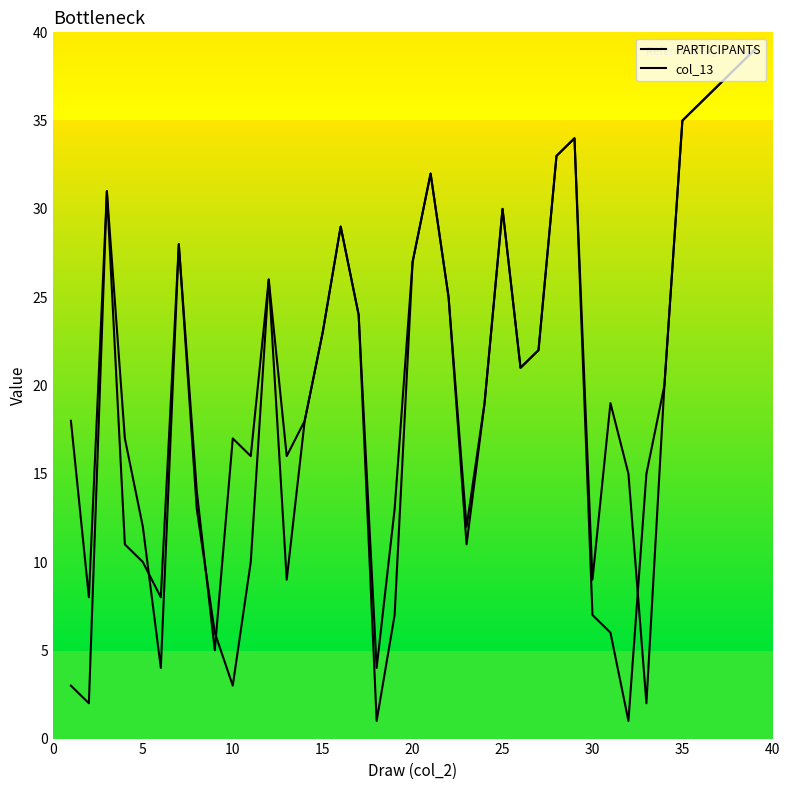

How many lines are shown in the chart?

2